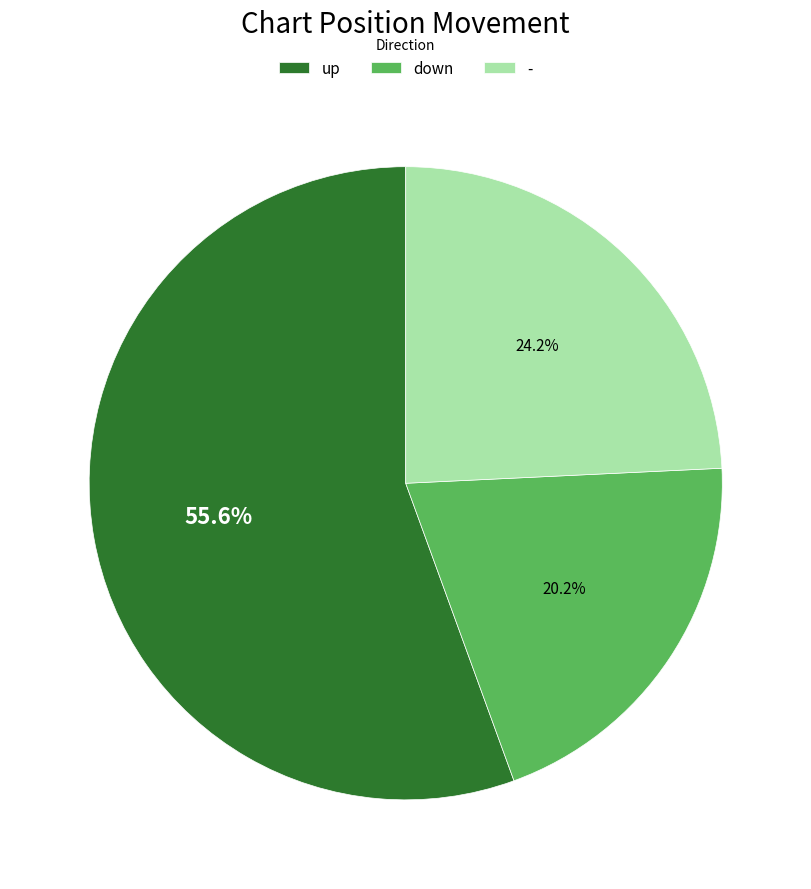

Which slice is the largest?

up